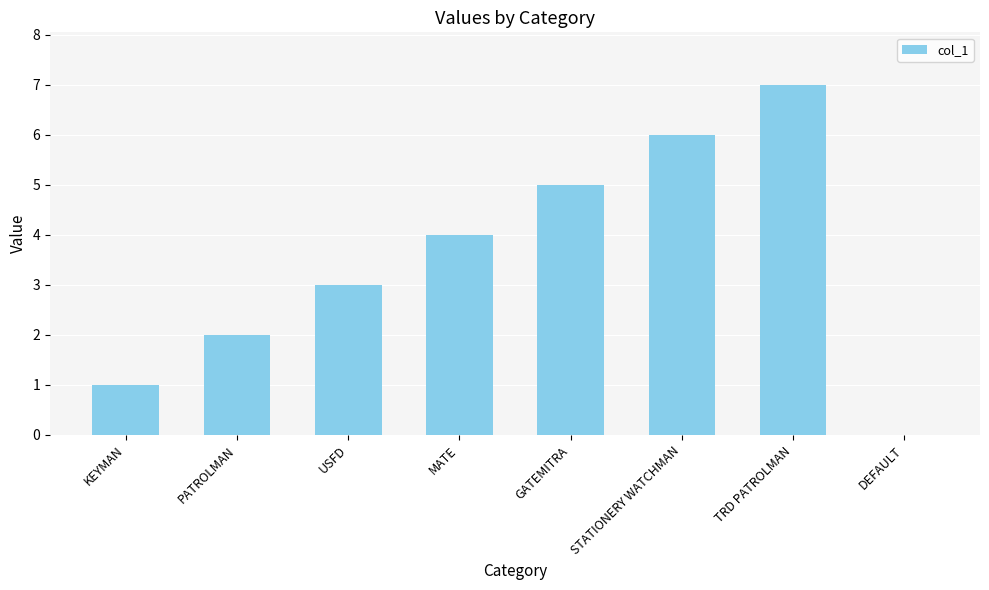

What is the ratio of the value at GATEMITRA to the value at USFD?

1.7